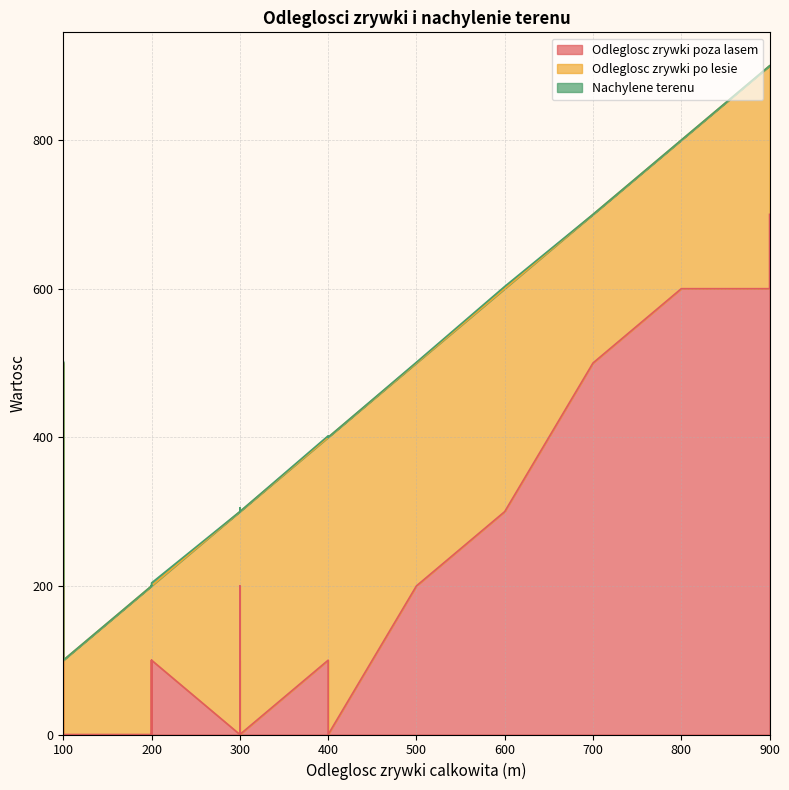

True or false: Odleglosc zrywki po lesie and Nachylene terenu intersect in this chart.

False